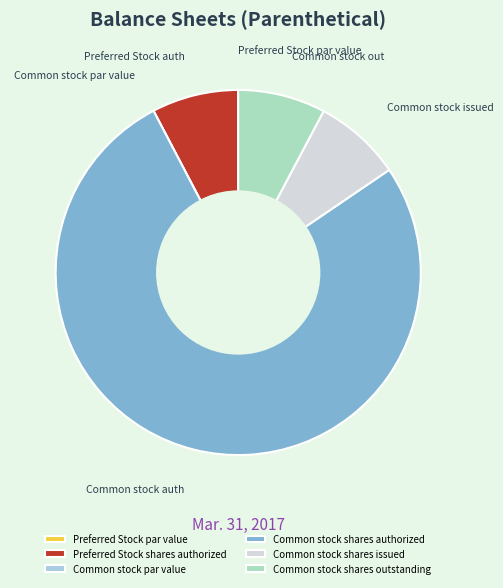

Do Preferred Stock shares authorized and Common stock shares outstanding together represent more than half of the pie?

No